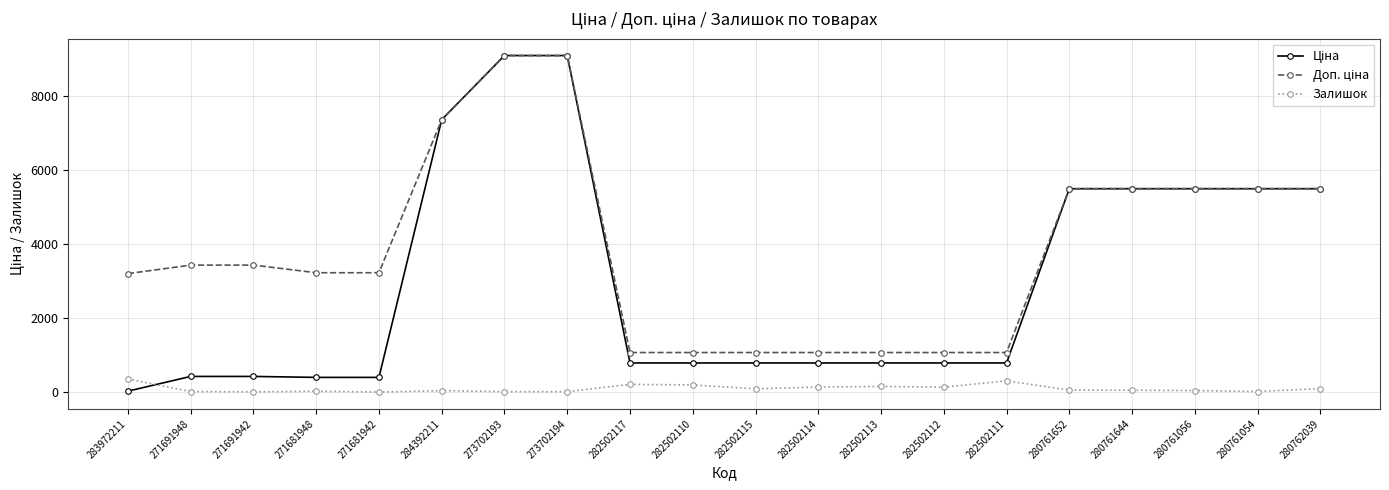

How many data points in Залишок are less than 60?

10